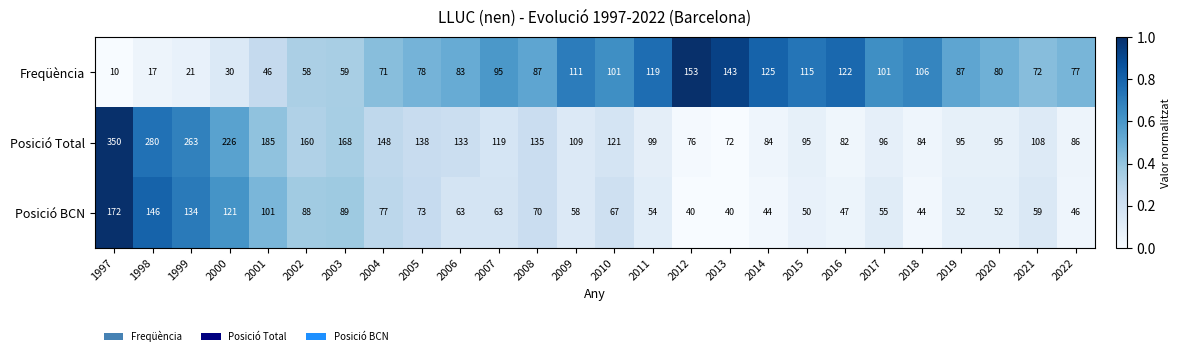

What is the difference between the maximum and minimum values in the Posició BCN series?

132